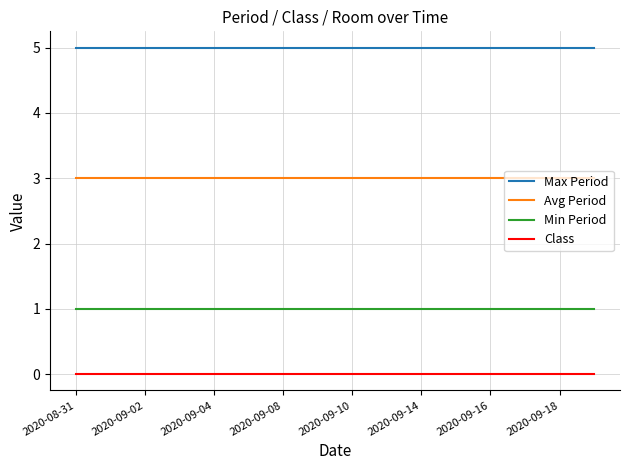

List the series in order of their peak value, lowest first.

Class, Min Period, Avg Period, Max Period